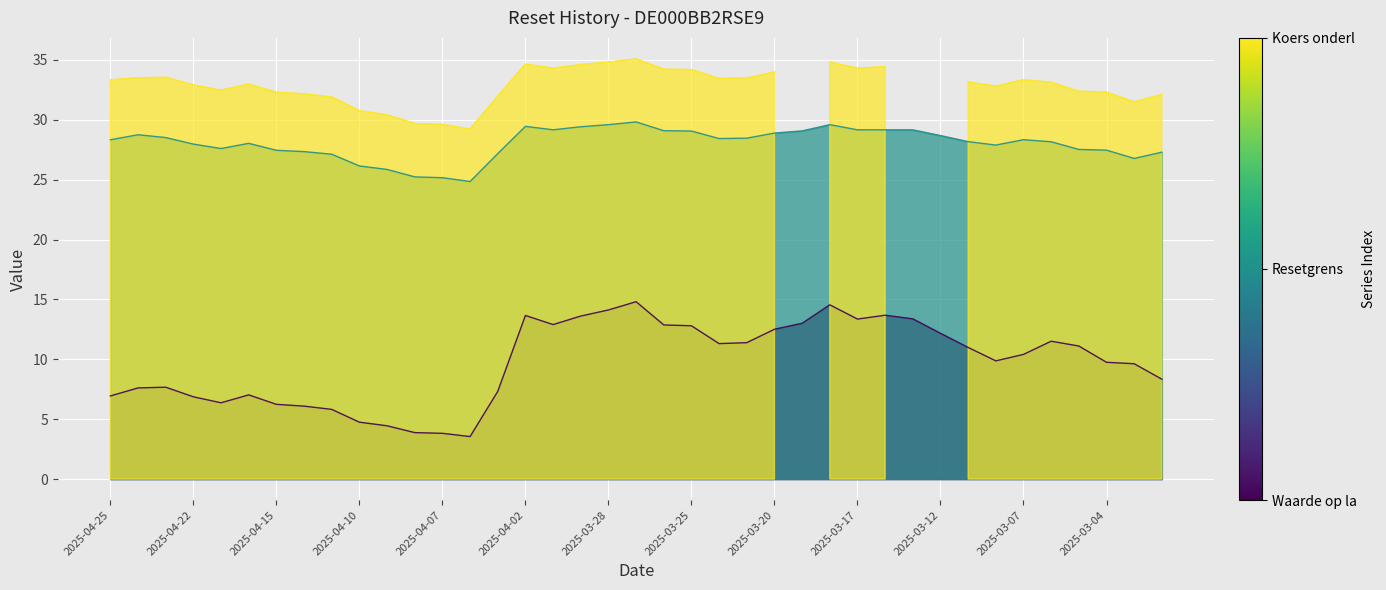

Which category has the lowest value across all series?

2025-04-04